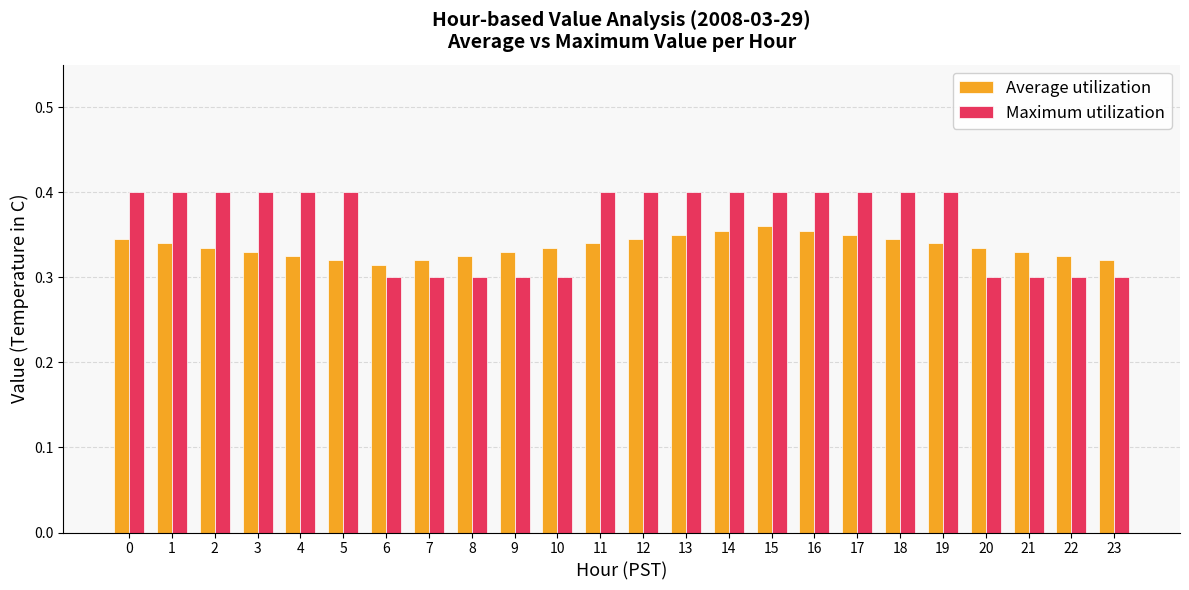

What are all the series names shown in the legend?

Average utilization, Maximum utilization